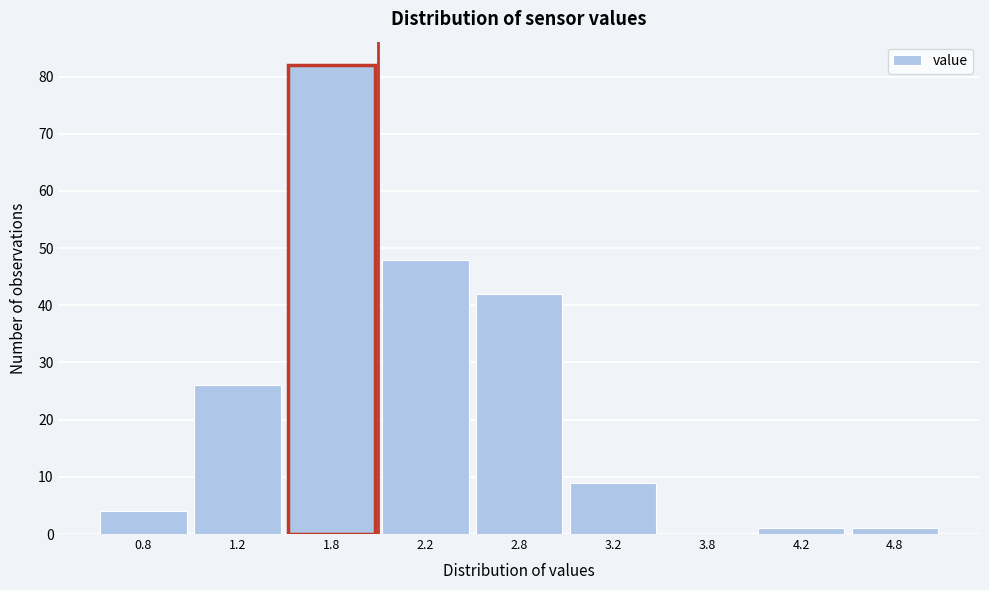

Reading right to left, extract all data points from this chart.

4.8=1	4.2=1	3.8=0	3.2=9	2.8=42	2.2=48	1.8=82	1.2=26	0.8=4